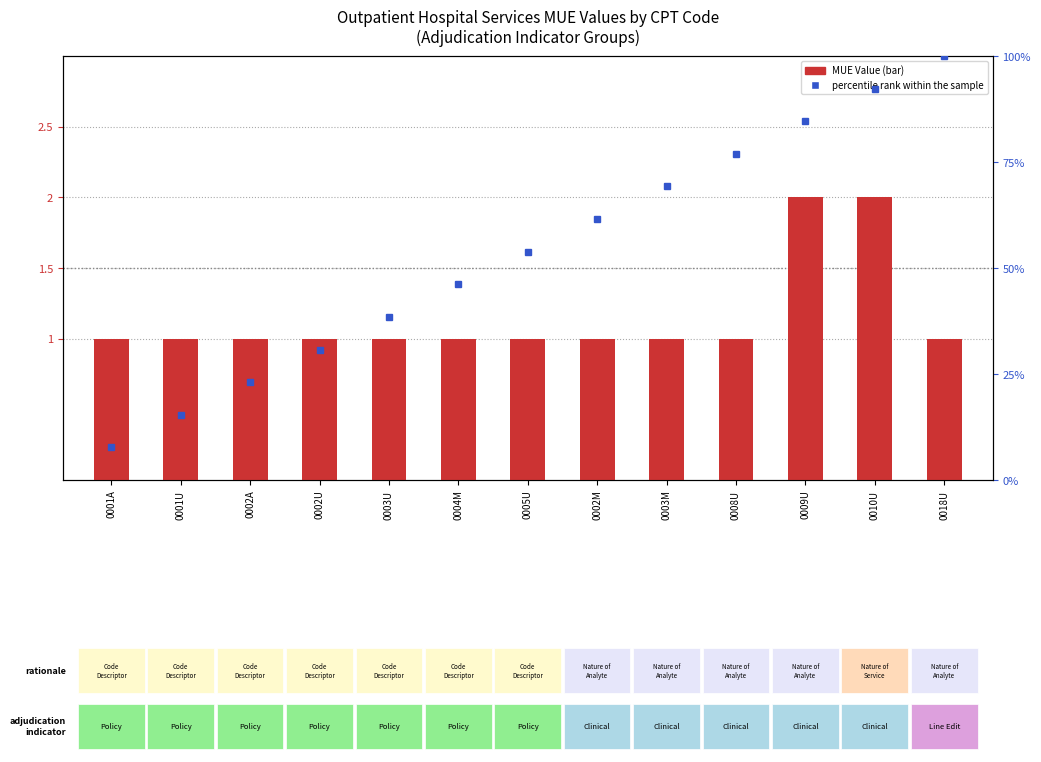

Rank the series by their average value, from lowest to highest.

MUE Value, percentile rank within the sample